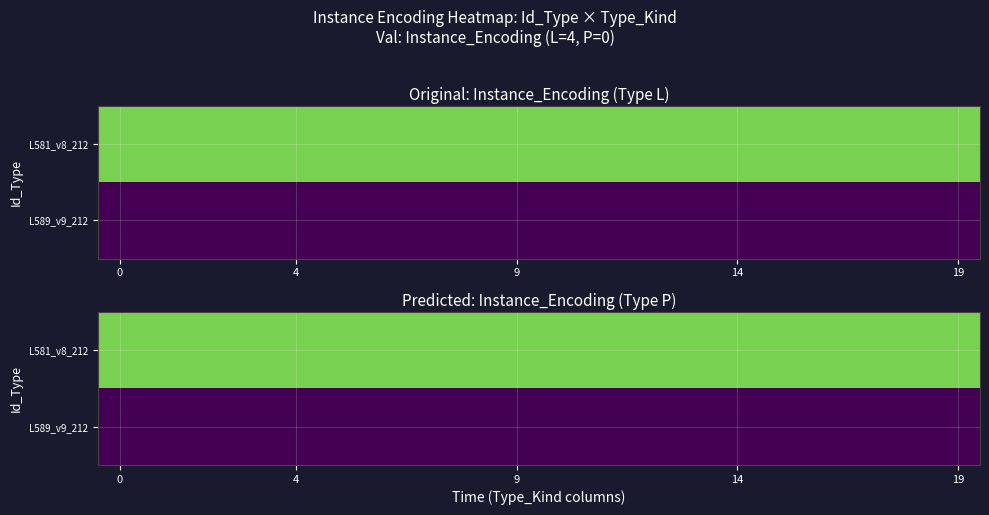

What is the spread (max minus min) of values at 6?

4